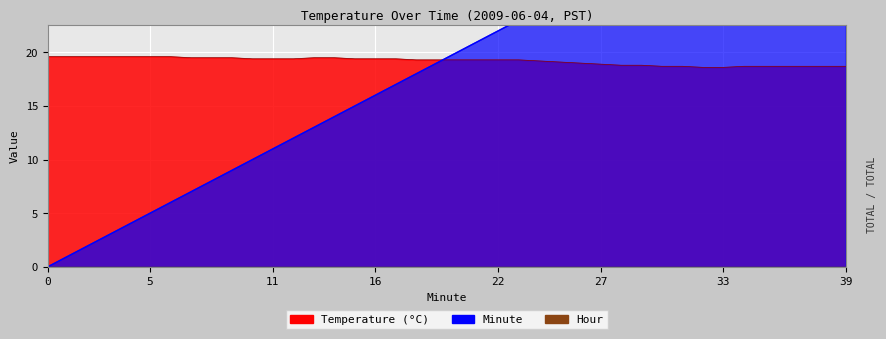

What is the total value across all series at 39?

57.7